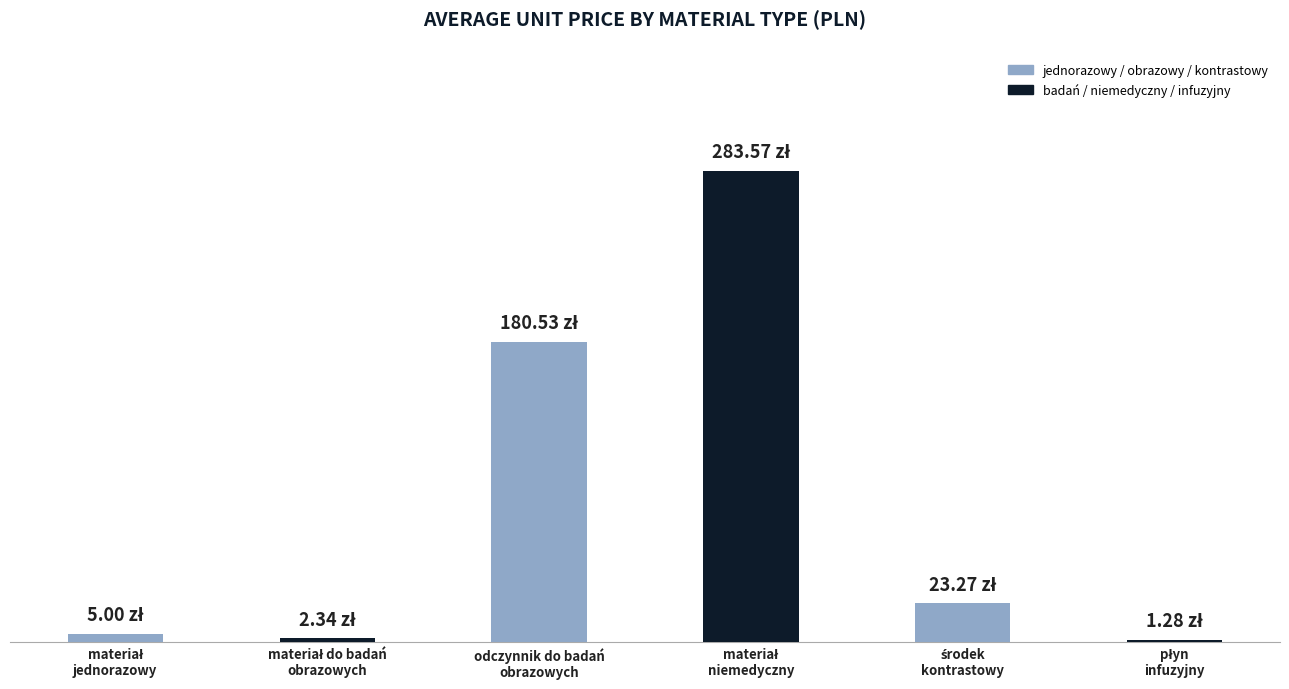

What is the sum of all values?

496.0